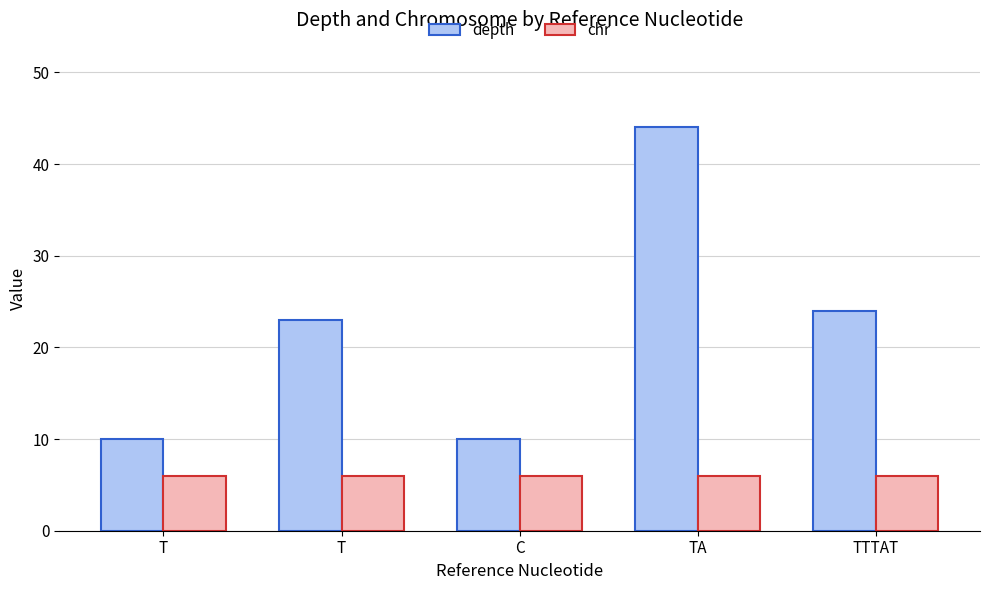

How many bars are there in total?

10